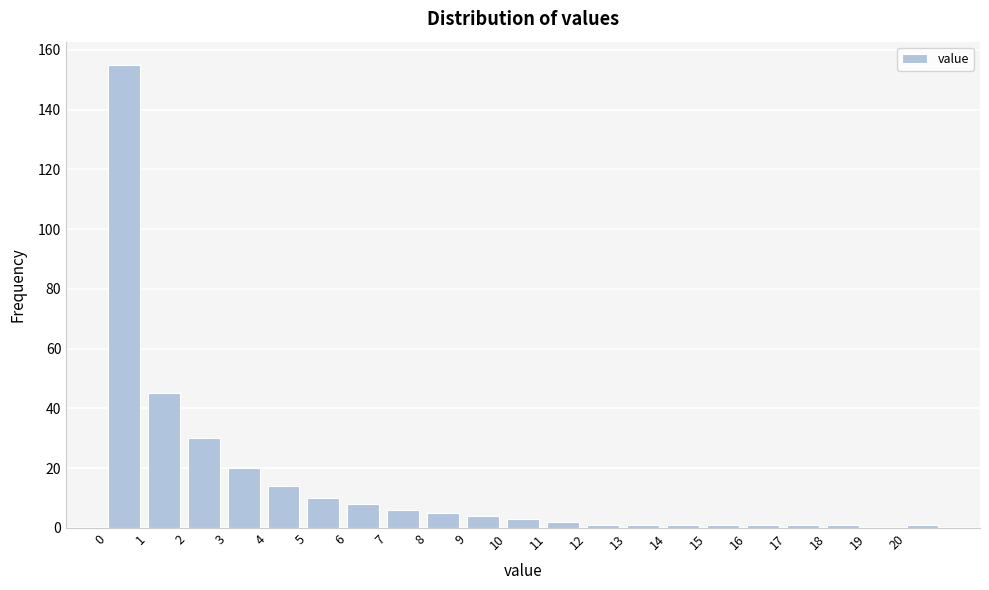

Reading left to right, list every bar in this chart as the range it spans on the x-axis followed by its height. The values are not printed on the chart, so give them approximately, as read against the axis.

0 to 1: 156
1 to 2: 46
2 to 3: 30
3 to 4: 20
4 to 5: 14
5 to 6: 10
6 to 7: 8
7 to 8: 6
8 to 9: 6
9 to 10: 4
10 to 11: 4
11 to 12: 2
12 to 13: under 2
13 to 14: under 2
14 to 15: under 2
15 to 16: under 2
16 to 17: under 2
17 to 18: under 2
18 to 19: under 2
19 to 20: 0
20 to 21: under 2